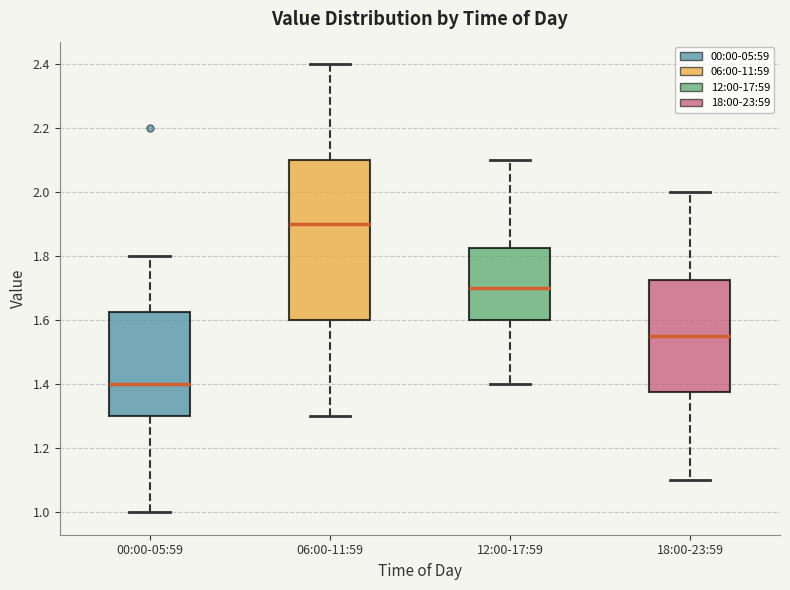

Which box is the tallest, from its lower edge to its upper edge?

06:00-11:59